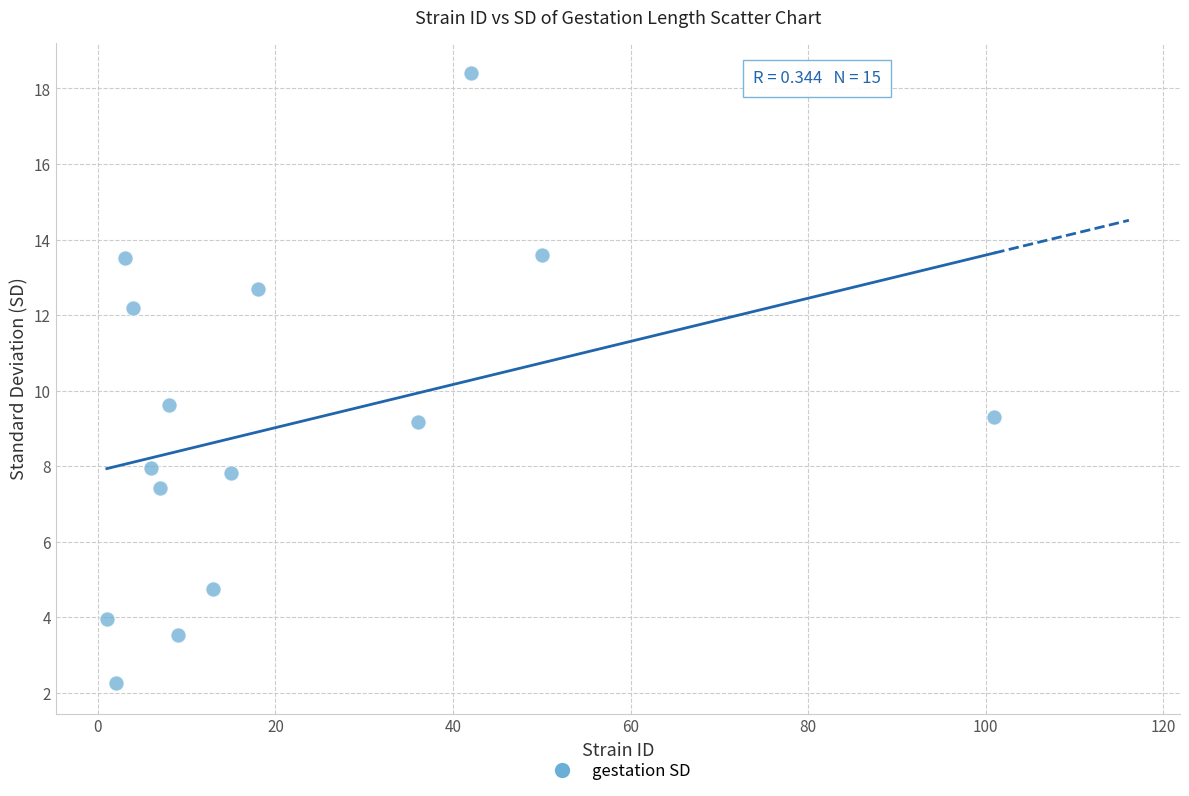

What is the range of X values (max minus min)?

100.0